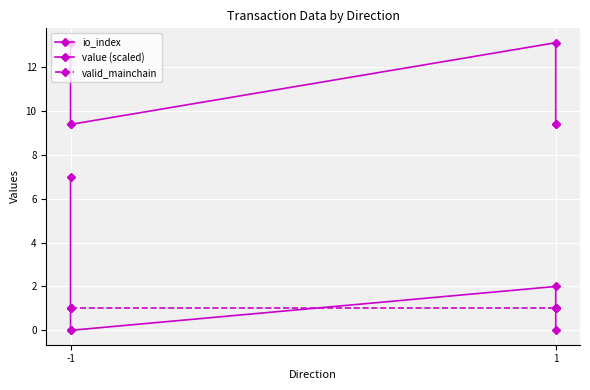

Which series ends up on top after the final intersection of valid_mainchain and io_index?

io_index